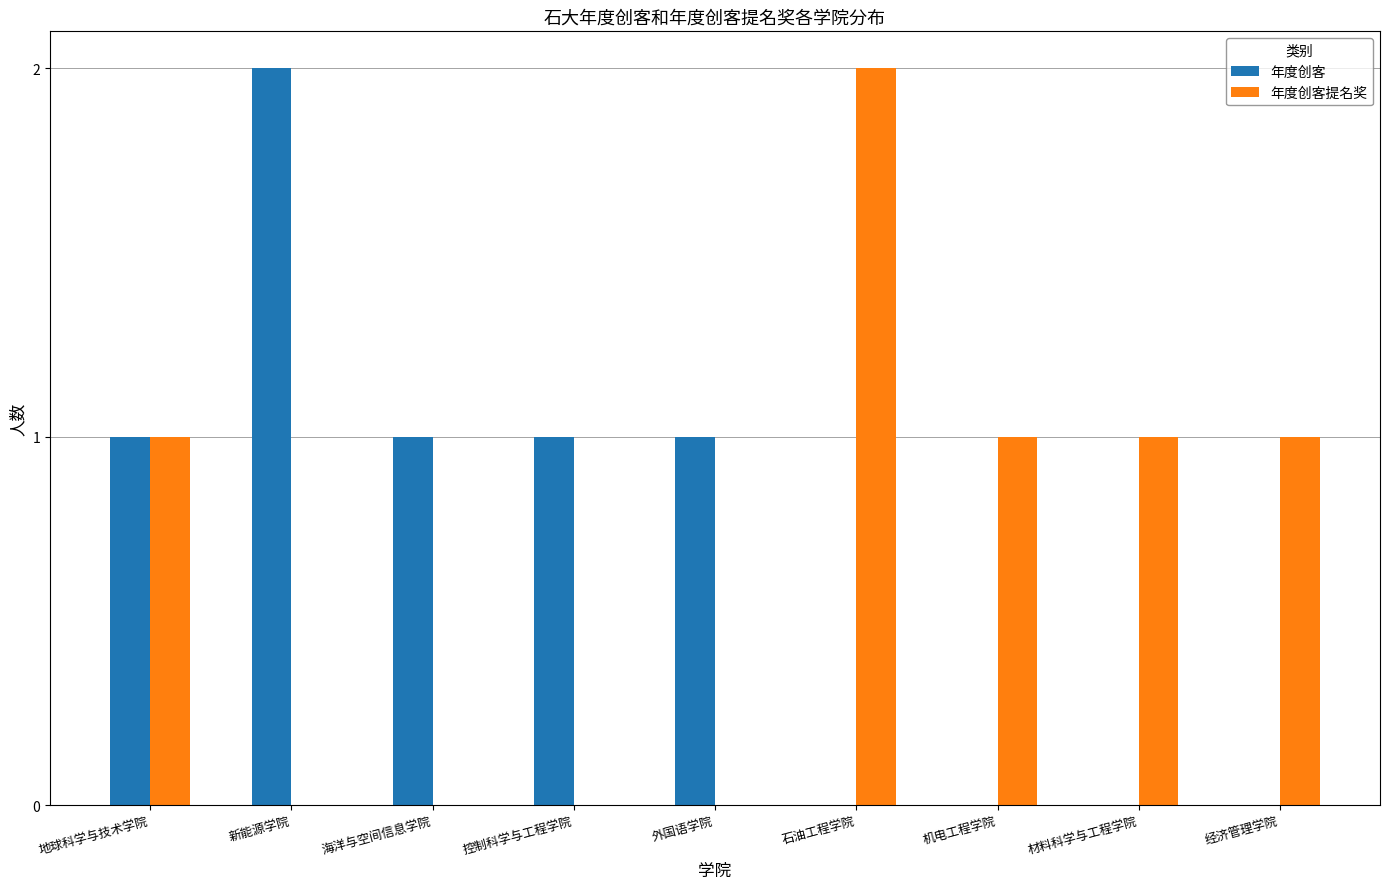

Which category has the highest value in the 年度创客提名奖 series?

石油工程学院